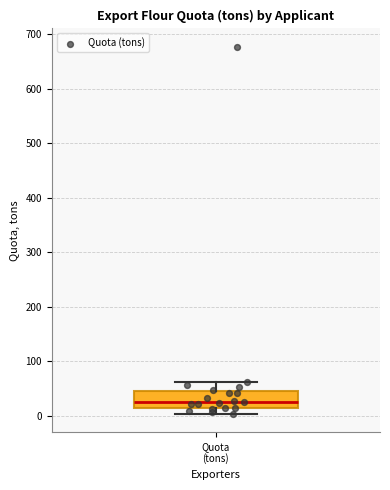

Where does the lower whisker of the box for Quota (tons) end on the y-axis? The values are not printed on the chart, so give them approximately, as read against the axis.

0